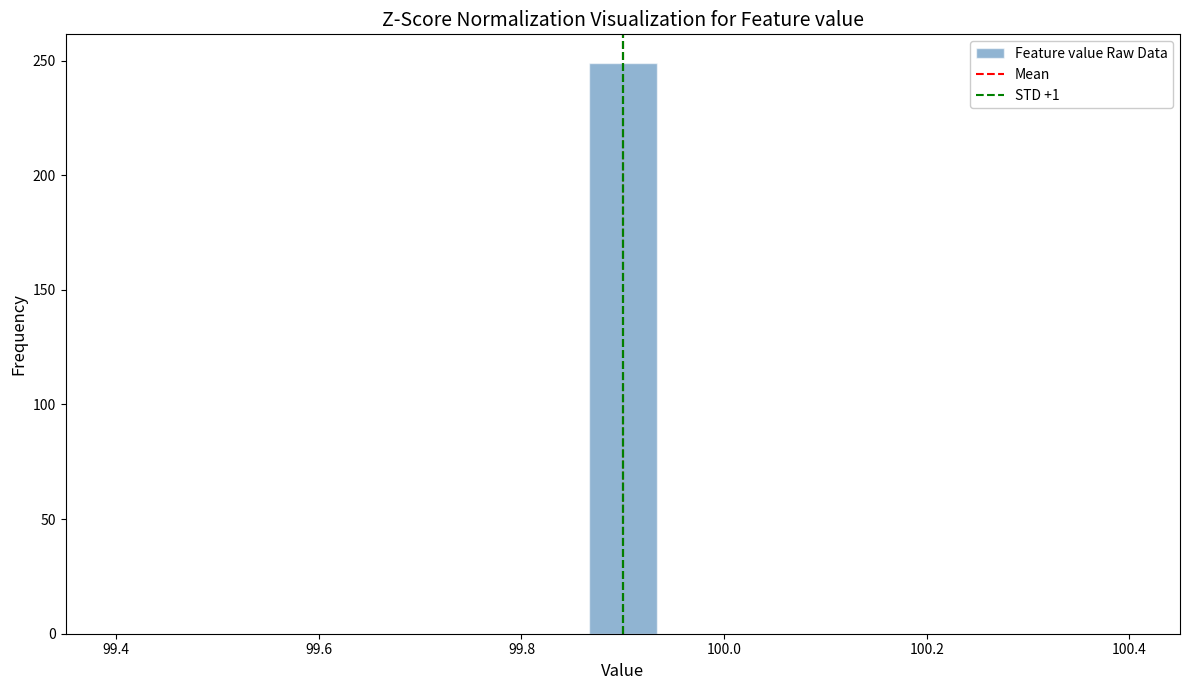

Read against the x-axis, roughly where is the centre of the tallest bar?

99.90